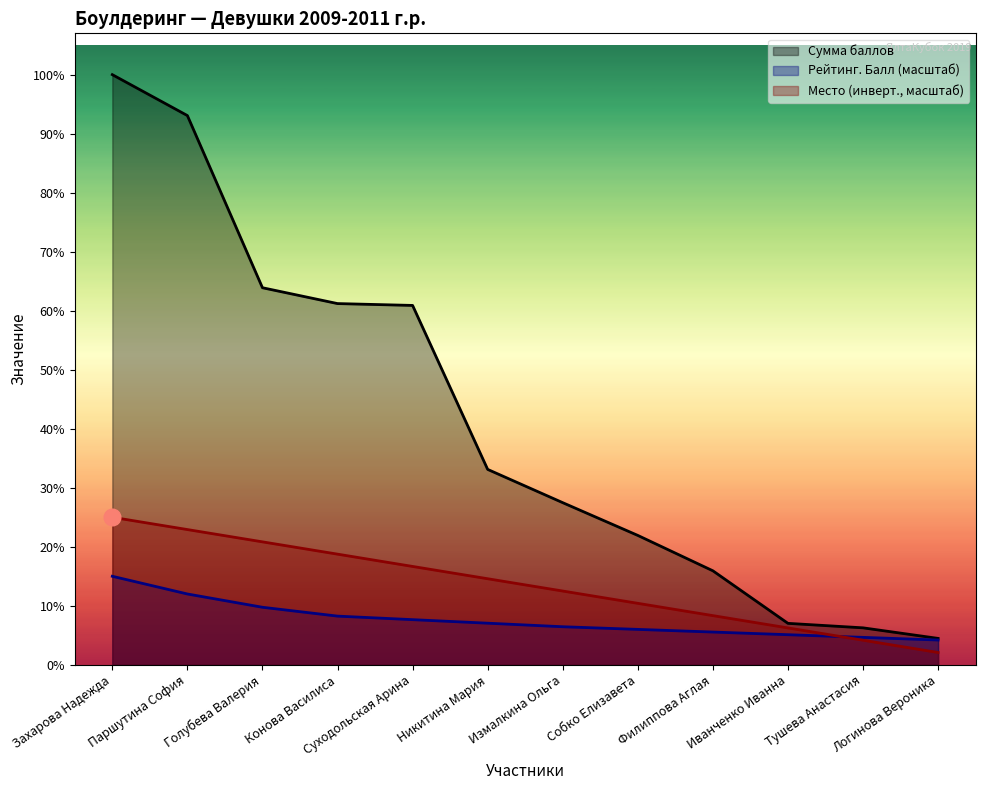

What is the difference between the highest and lowest values at Захарова Надежда?

474.9